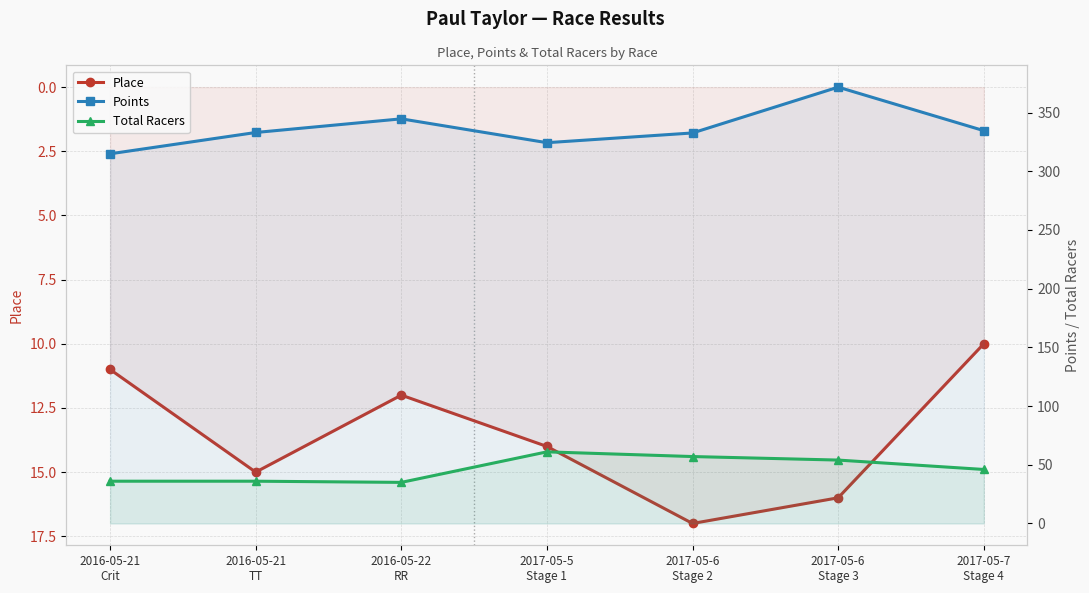

How many series are shown in this chart?

3